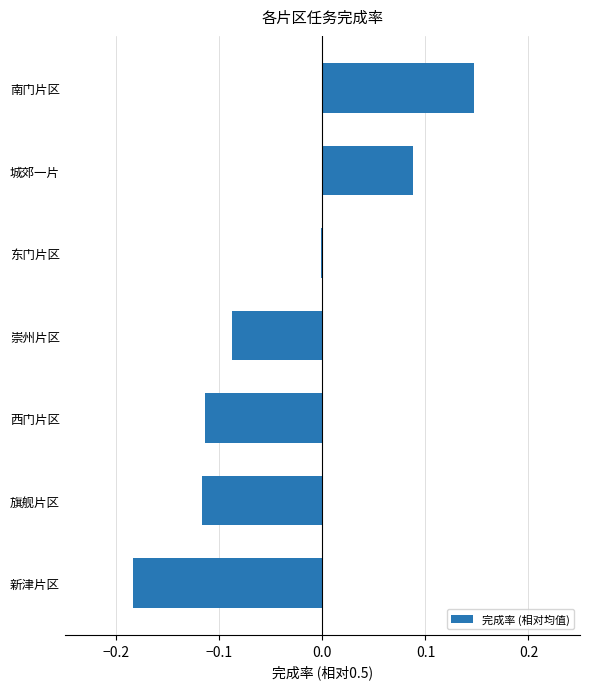

Which has a higher value, 崇州片区 or 东门片区?

东门片区